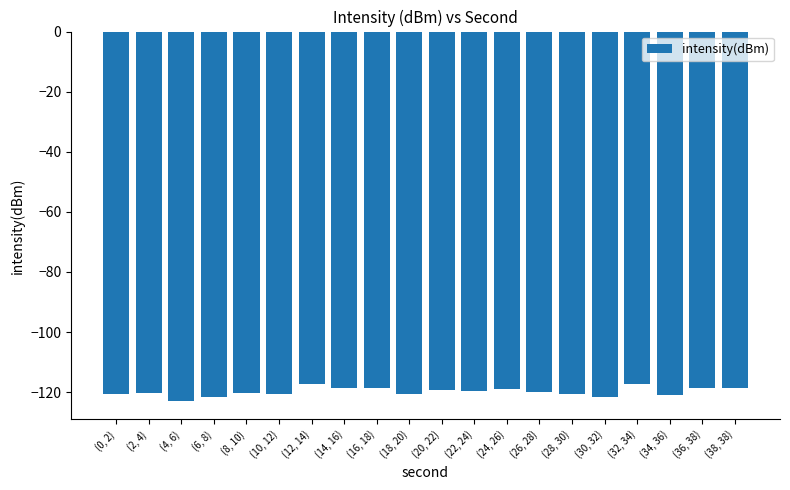

Rank the categories by value from lowest to highest.

(4, 6), (6, 8), (30, 32), (34, 36), (18, 20), (28, 30), (0, 2), (10, 12), (8, 10), (2, 4), (26, 28), (22, 24), (20, 22), (24, 26), (14, 16), (16, 18), (38, 38), (36, 38), (32, 34), (12, 14)